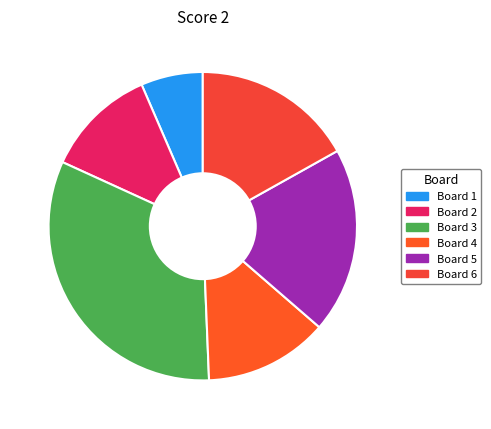

How many segments does this pie chart have?

6